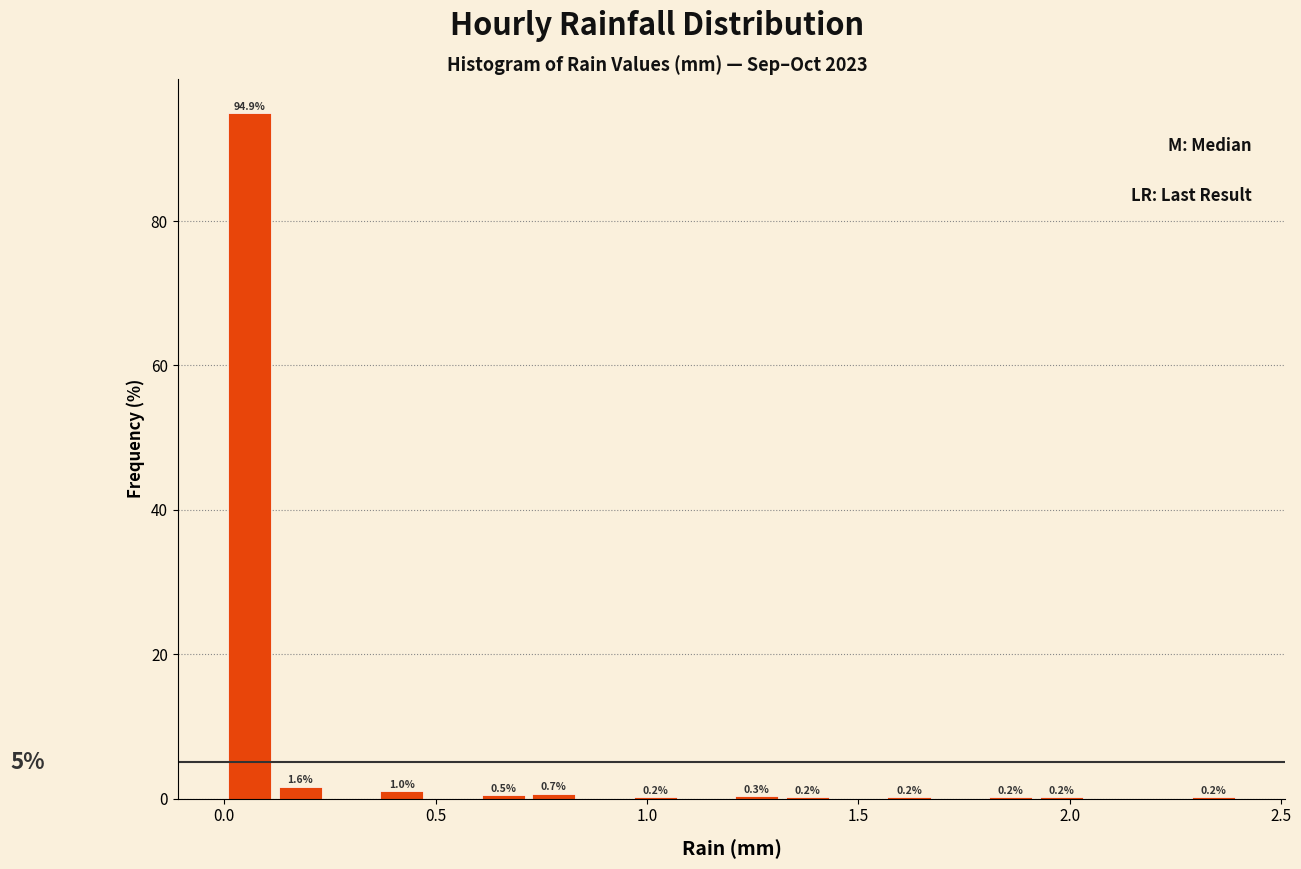

Read against the x-axis, roughly where is the centre of the tallest bar?

0.05